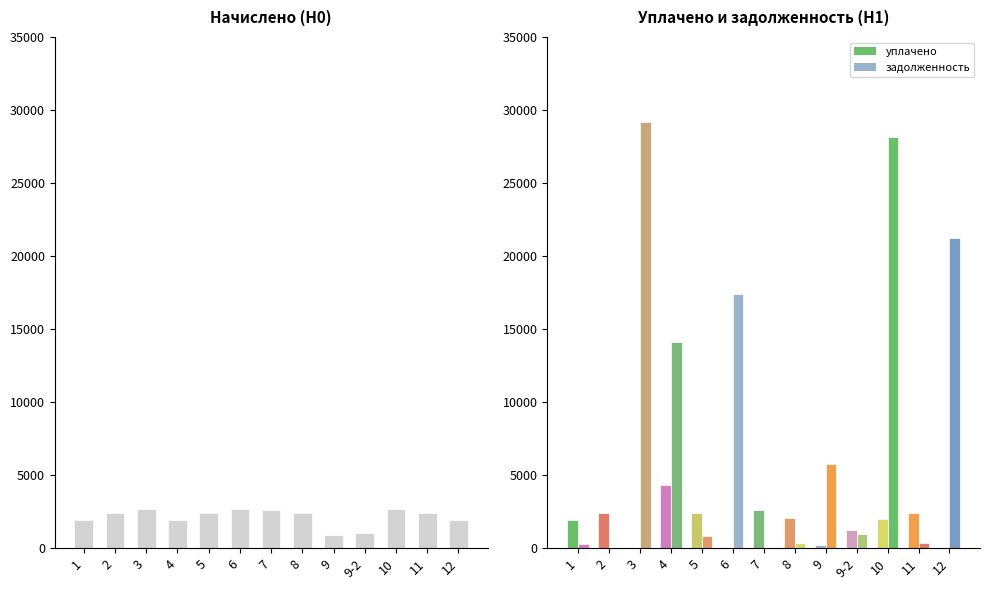

What is the label of the 3rd bar from the right?

10